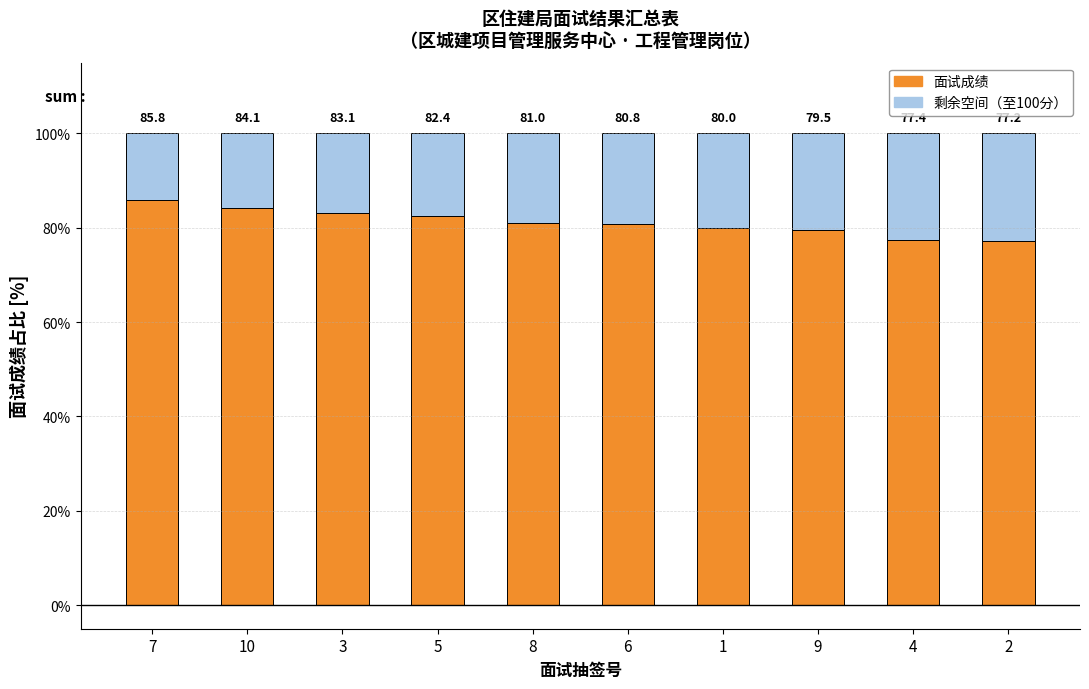

What is the total value across all series at 4?

100.0